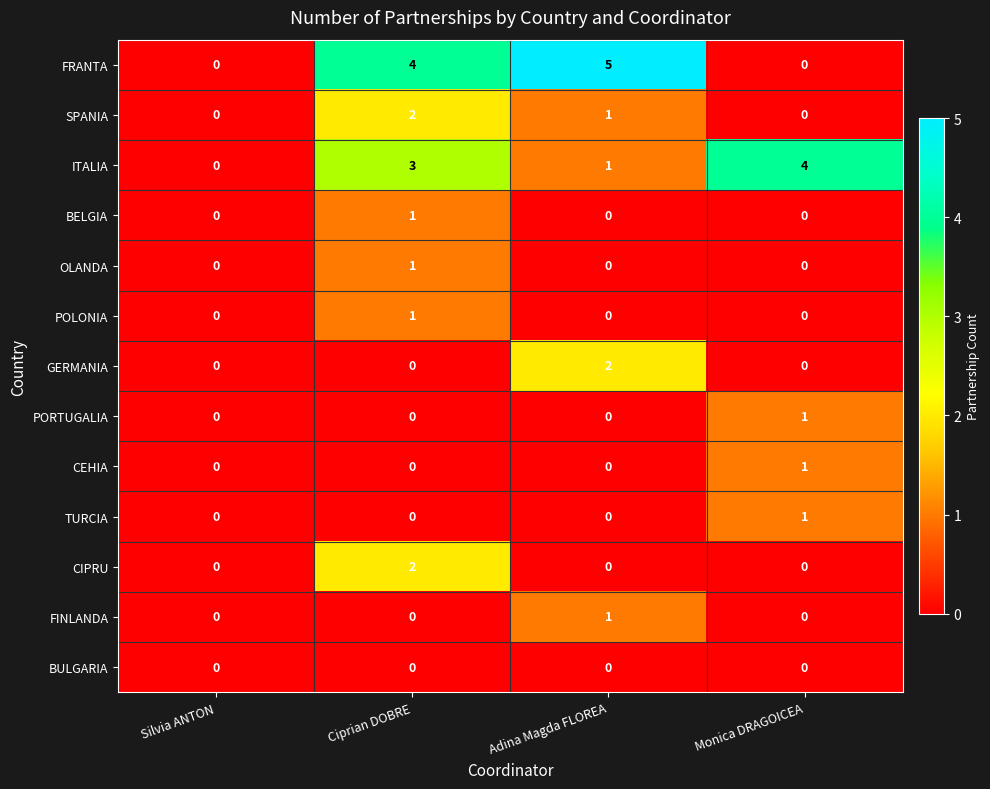

How many CIPRU values are between 0 and 2?

4